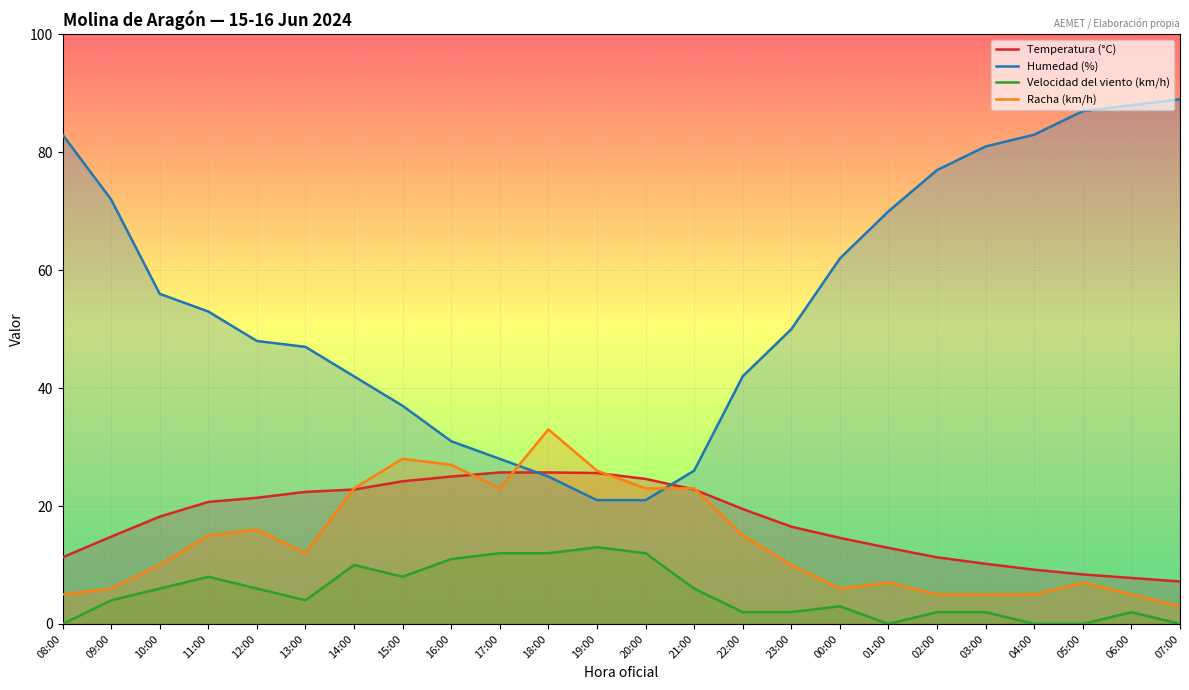

List the labels in order of Velocidad del viento (km/h) value, largest first.

19:00, 17:00, 18:00, 20:00, 16:00, 14:00, 11:00, 15:00, 10:00, 12:00, 21:00, 09:00, 13:00, 00:00, 22:00, 23:00, 02:00, 03:00, 06:00, 08:00, 01:00, 04:00, 05:00, 07:00